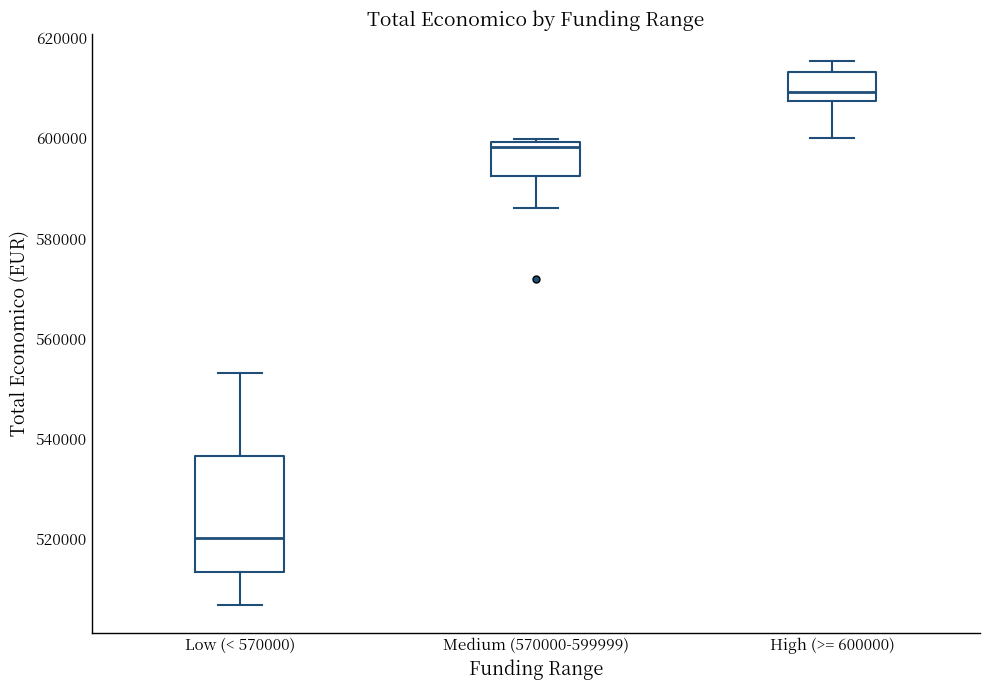

Which box's median line is the highest?

High (>= 600000)